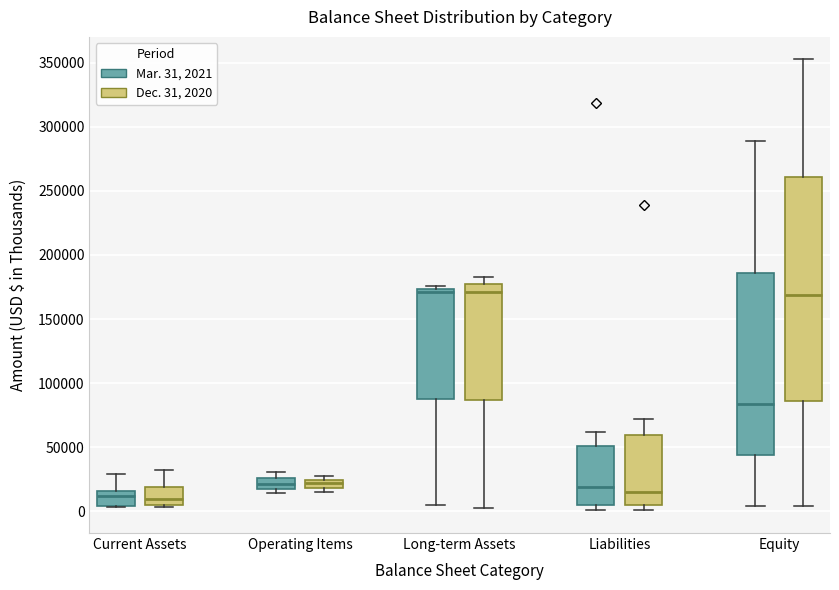

Comparing the boxes themselves (not the whiskers), which one is the tallest?

Equity (Dec. 31, 2020)